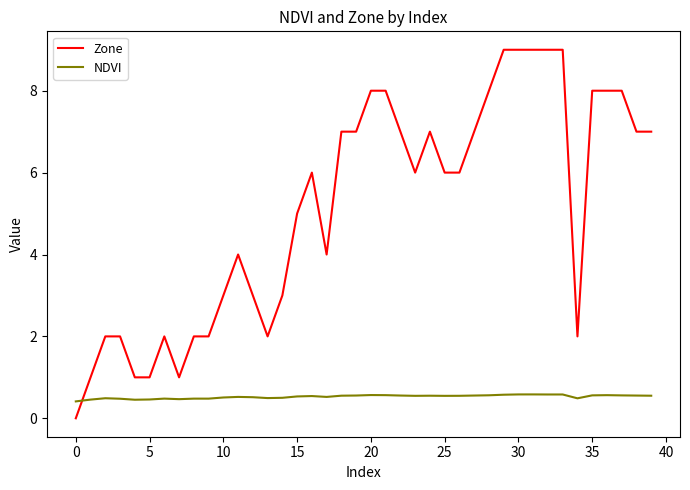

Which series has the largest range (max minus min)?

Zone